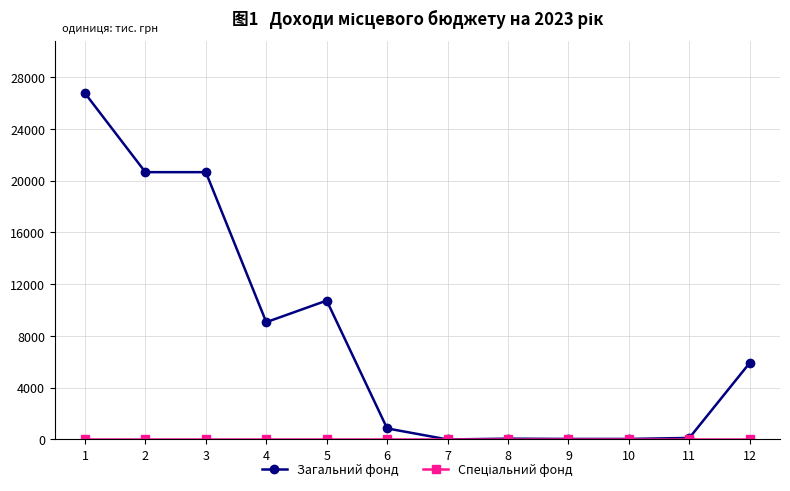

Is this an area chart (filled region under the line)?

No